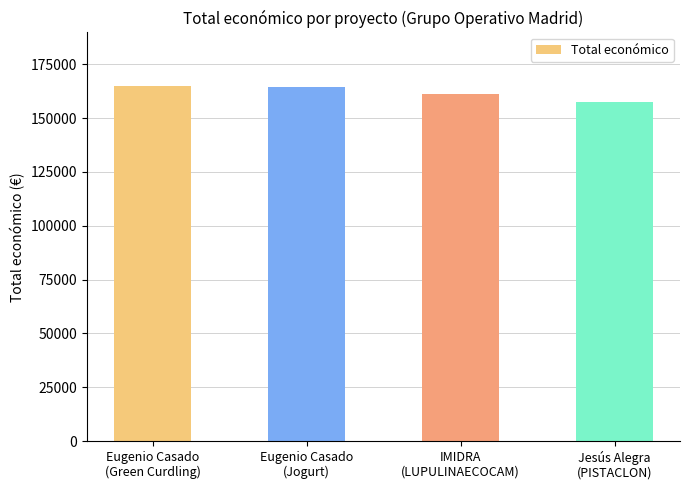

Count the number of data series in this chart.

1